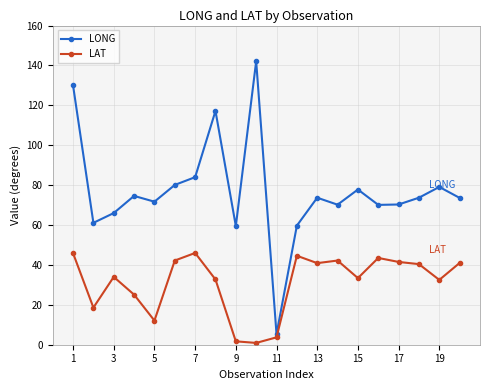

Which series has the largest range (max minus min)?

LONG